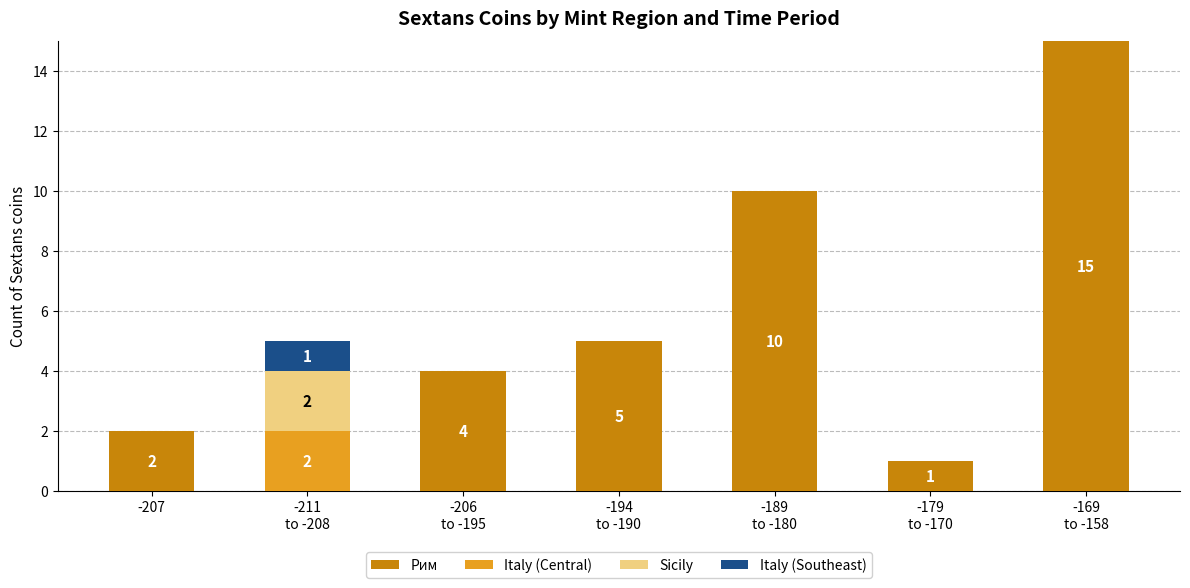

What is the maximum value for Рим?

15